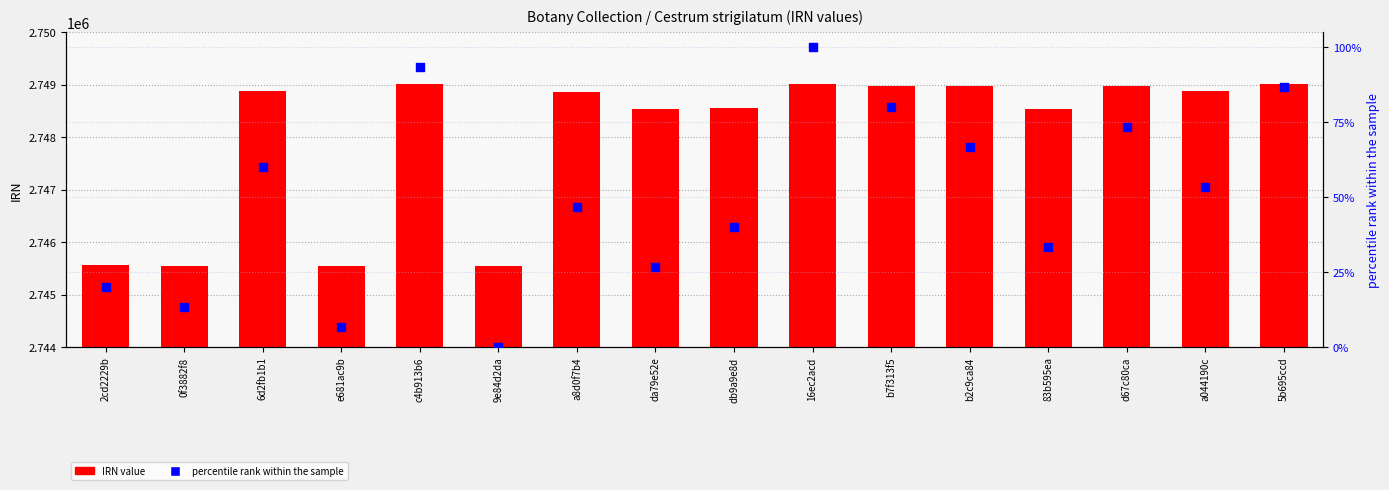

Which series contains the highest Y value?

IRN value